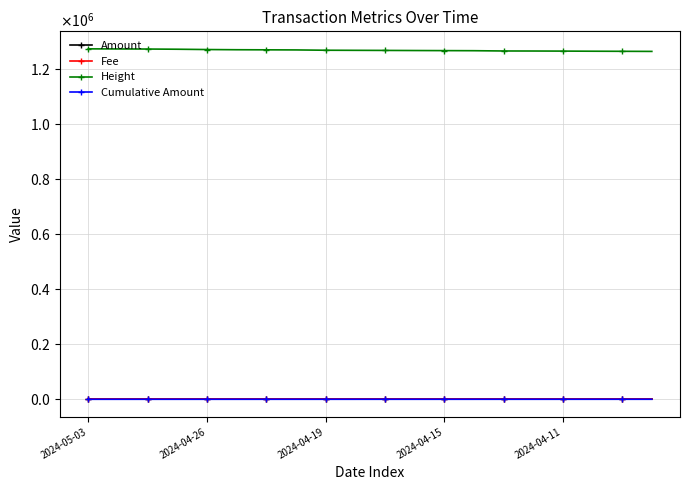

Which series has the widest spread of values?

Height